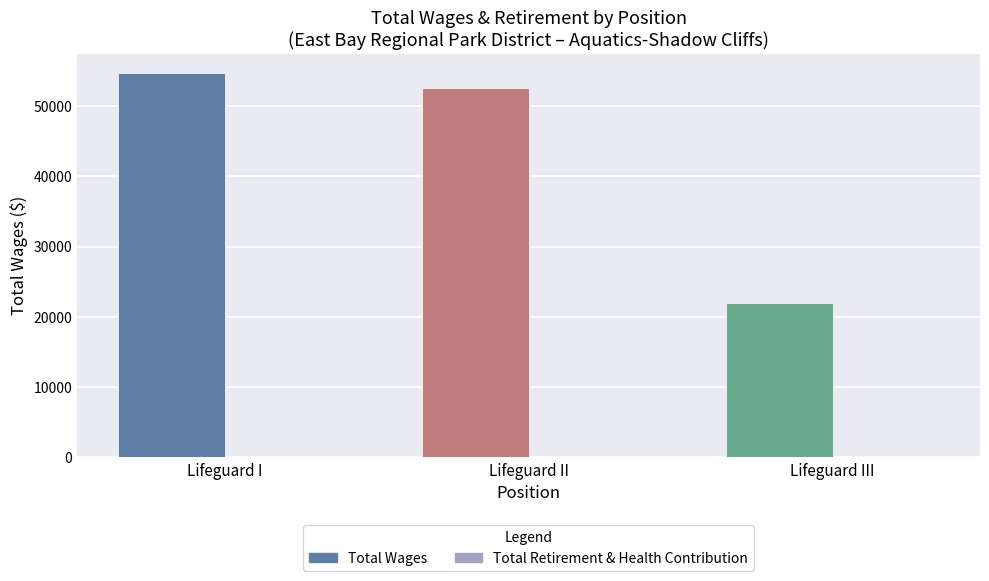

What is the sum of all values?

129206